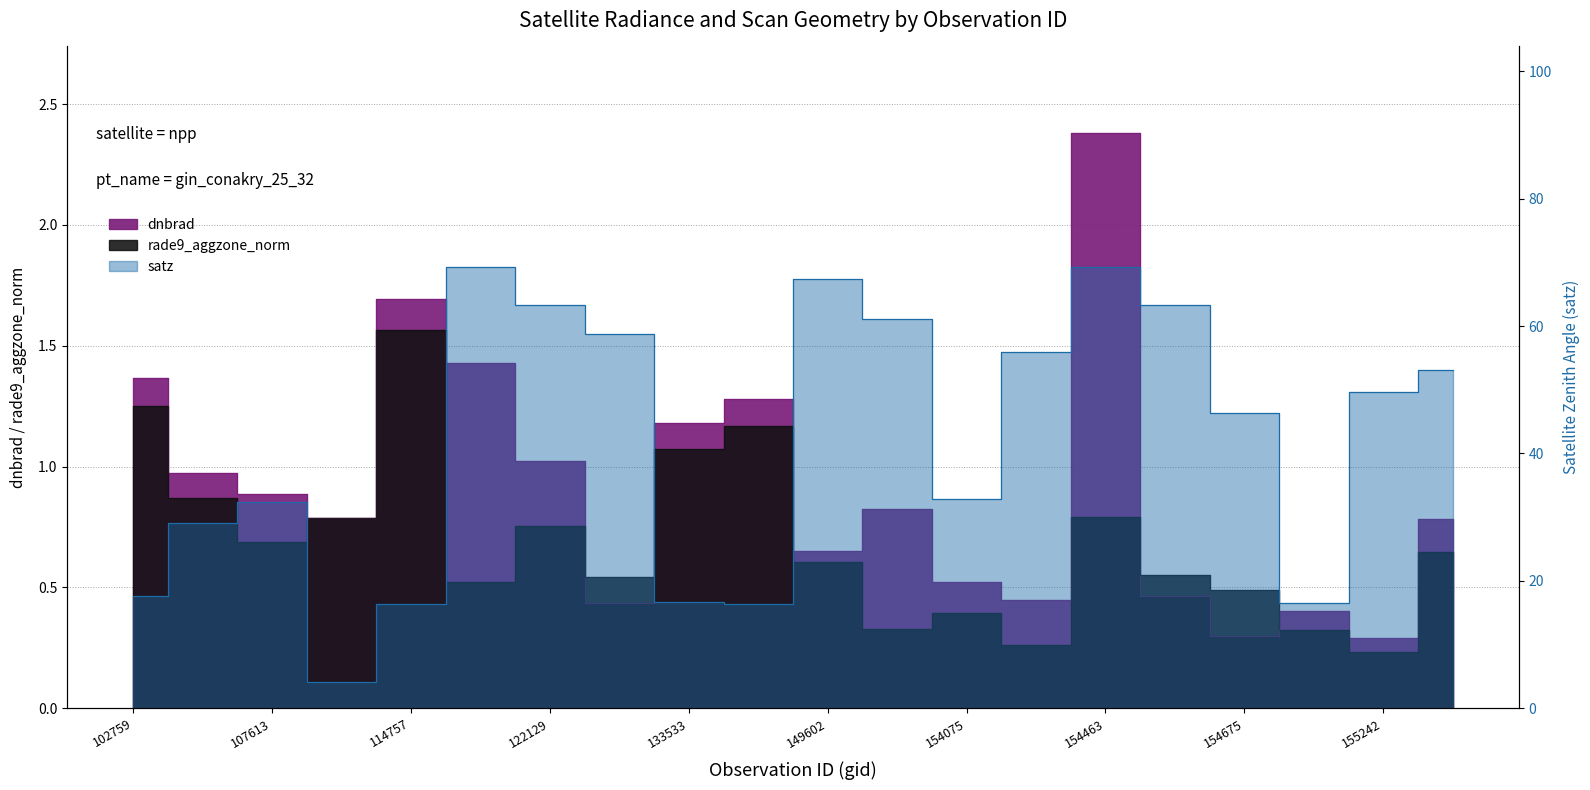

Which series changed the most between 154476 and 154877?

satz